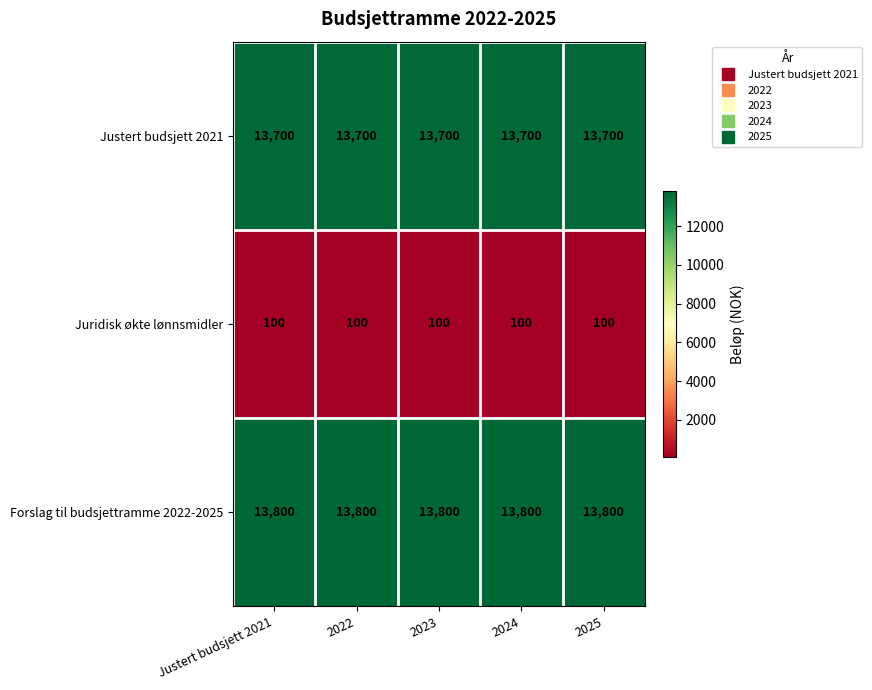

True or false: Forslag til budsjettramme 2022-2025 has a value of 4928 at 2023.

False